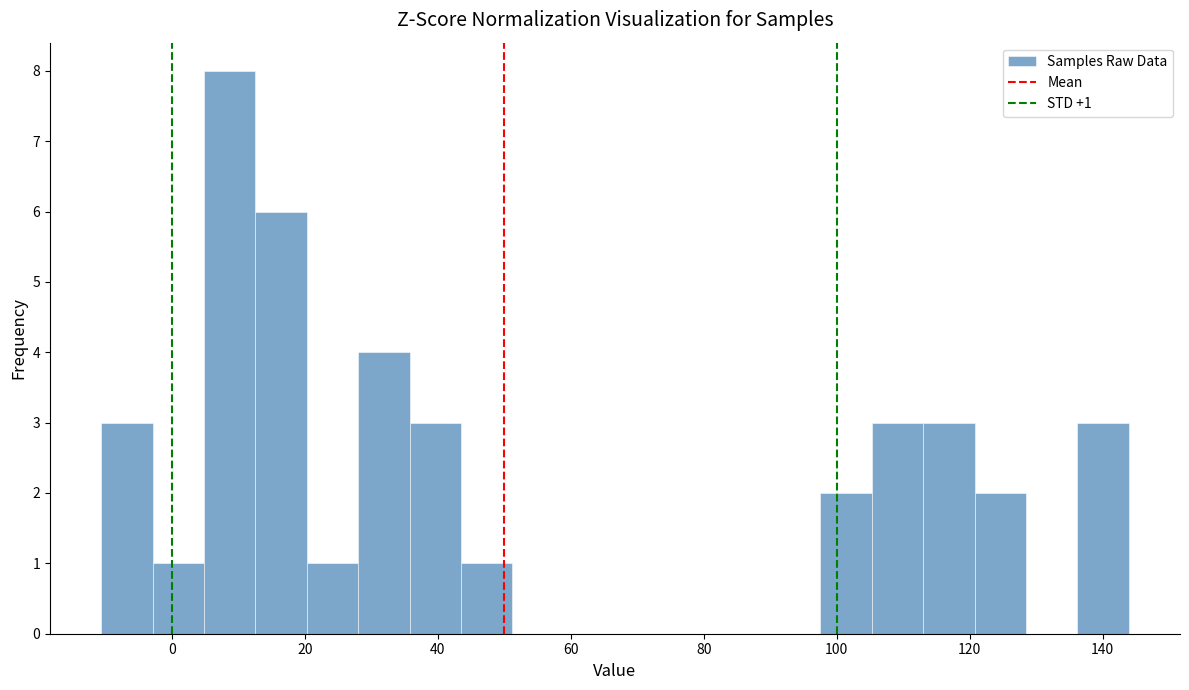

Around what value on the x-axis is the tallest bar? Give the approximate position of its centre, as read against the axis.

8